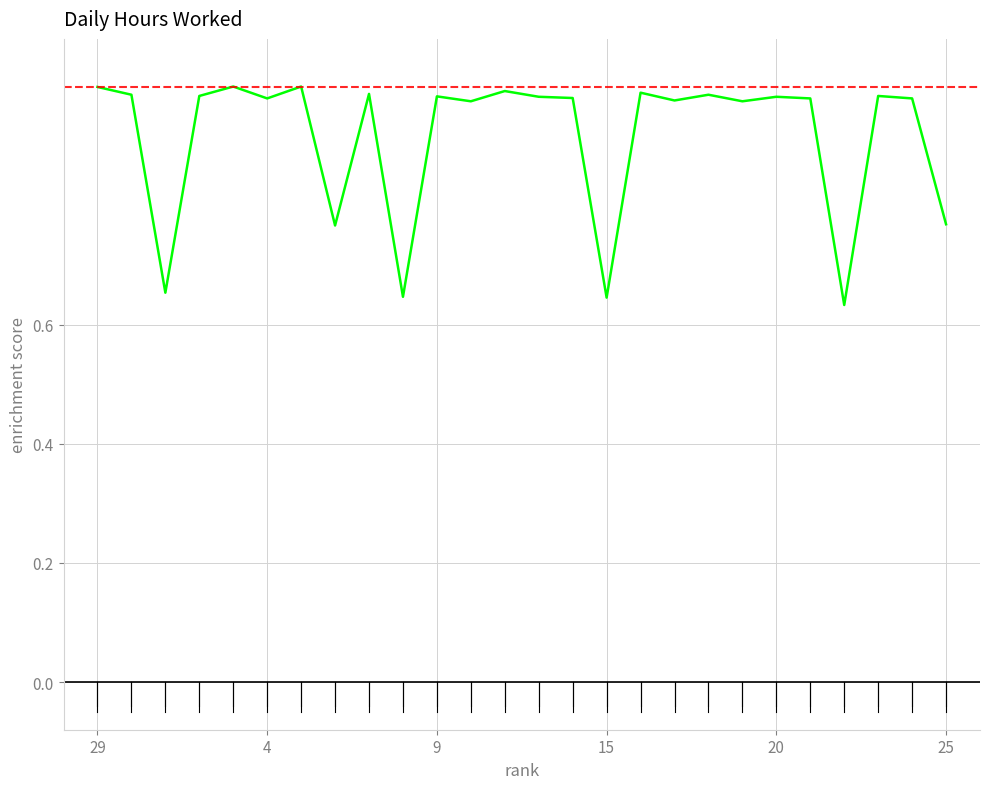

What is the label of the 1st point from the left?

29